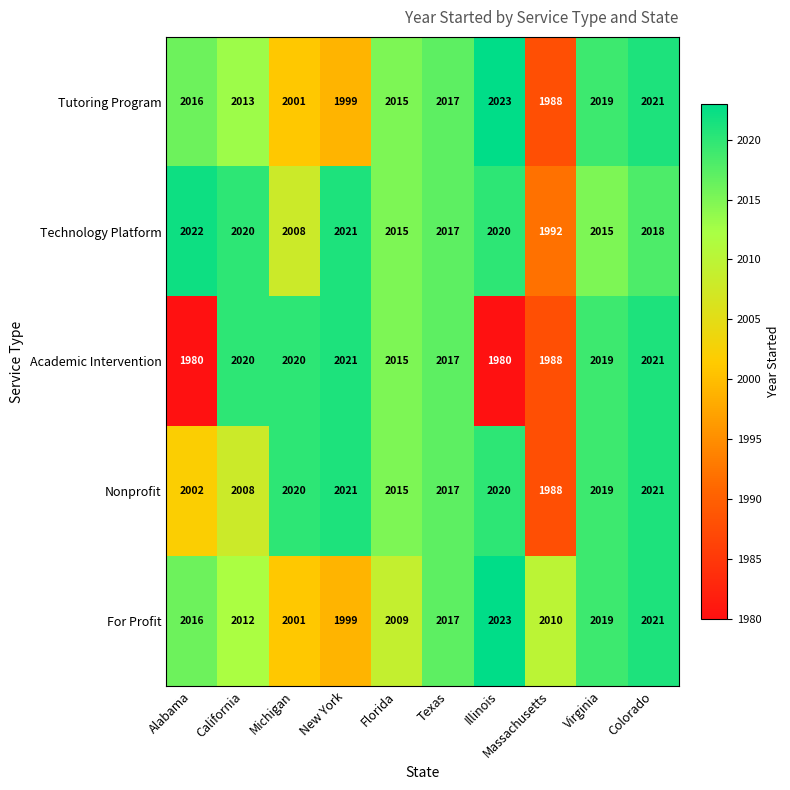

True or false: Technology Platform has a value of 1129 at Illinois.

False